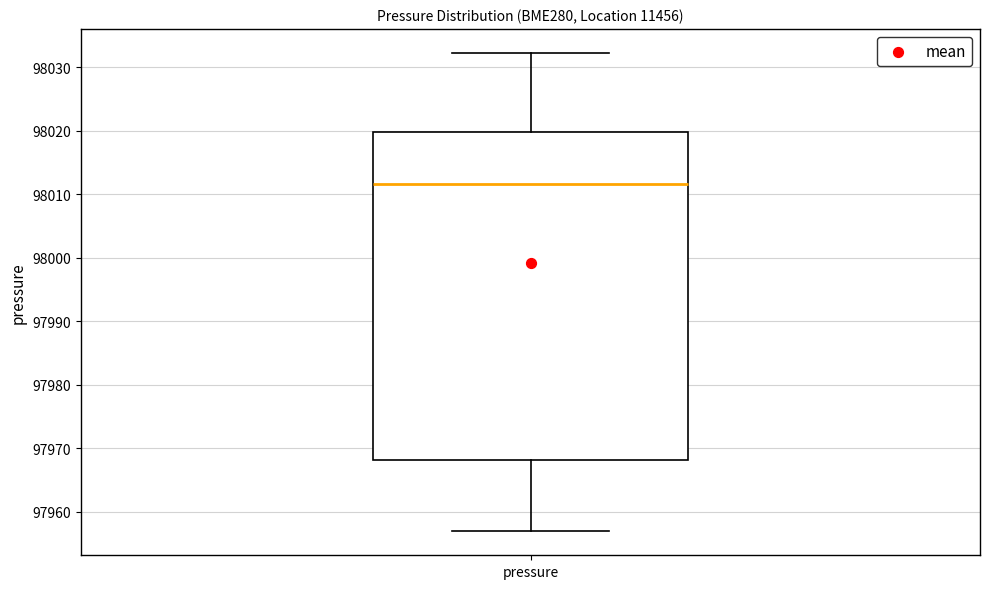

Transcribe this box plot: give where the median line is, the range the box spans, and where the two whiskers end, as read against the y-axis. The values are not printed on the chart, so give them approximately, as read against the axis.

median 98012, box 97968 to 98020, whiskers 97957 to 98032